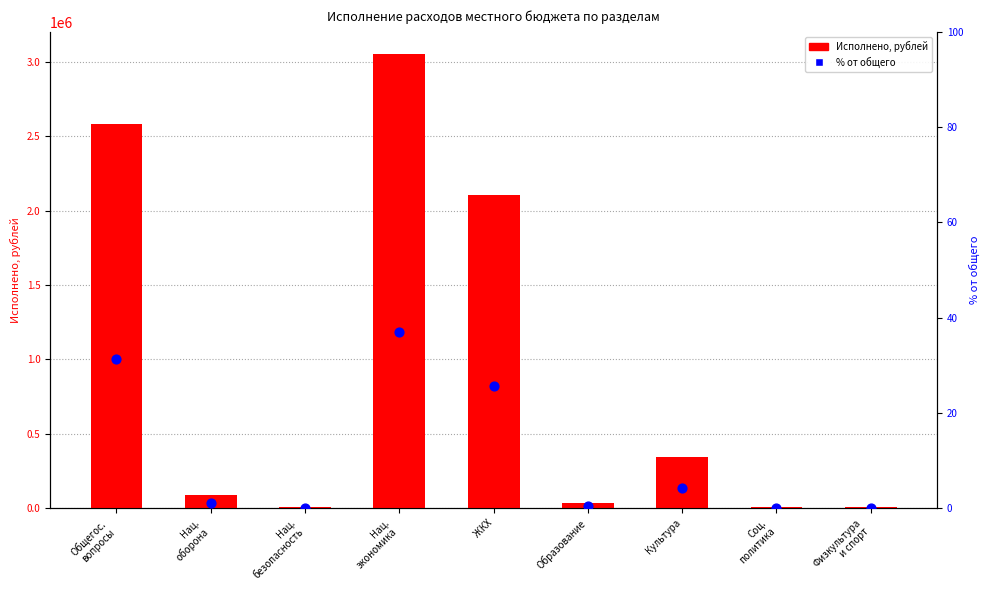

Which series reaches the minimum Y coordinate?

% от общего